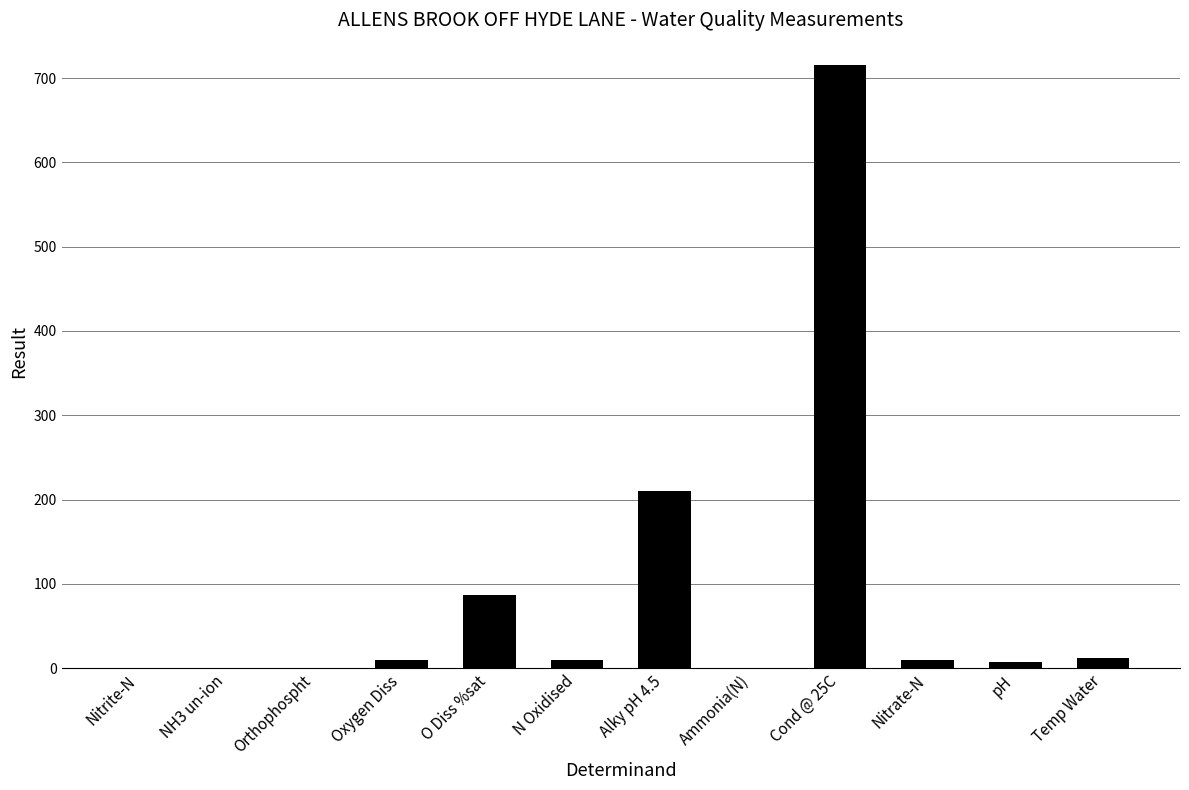

What is the sum of all values?

1060.9